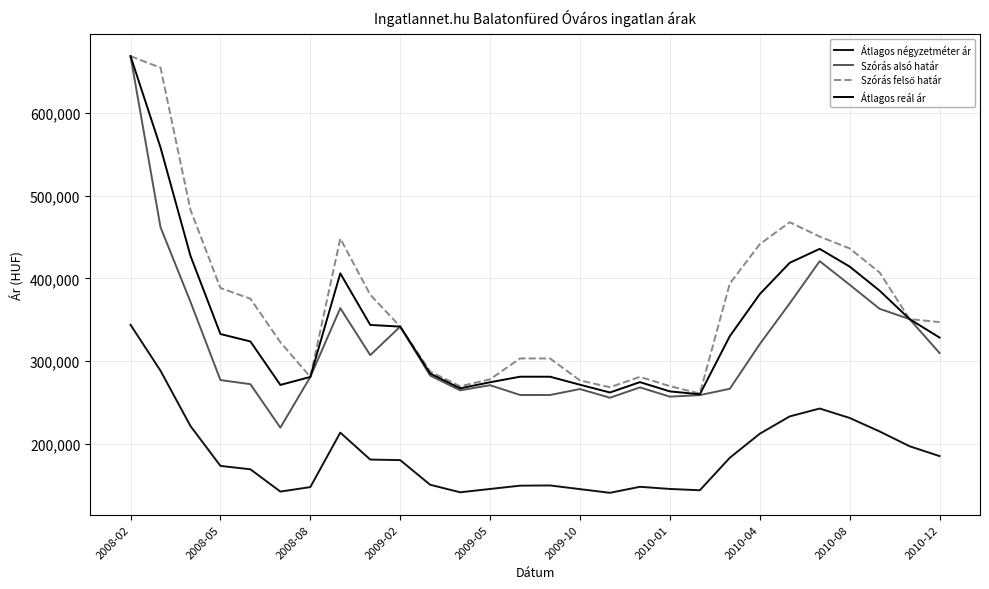

At which label does Szórás alsó határ first exceed 282587?

2008-02